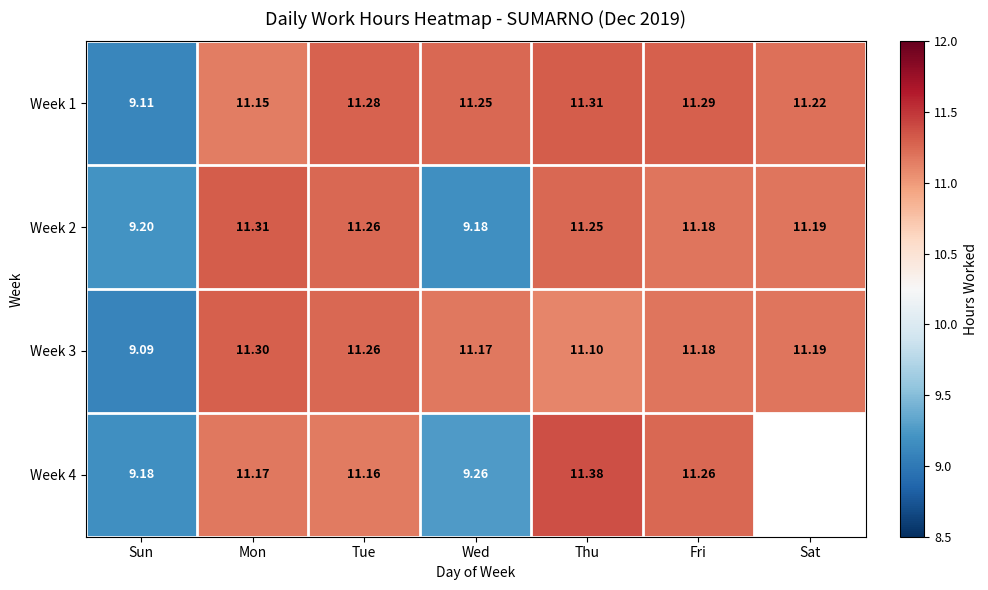

Where does the Week 1 series first go above 11?

Mon